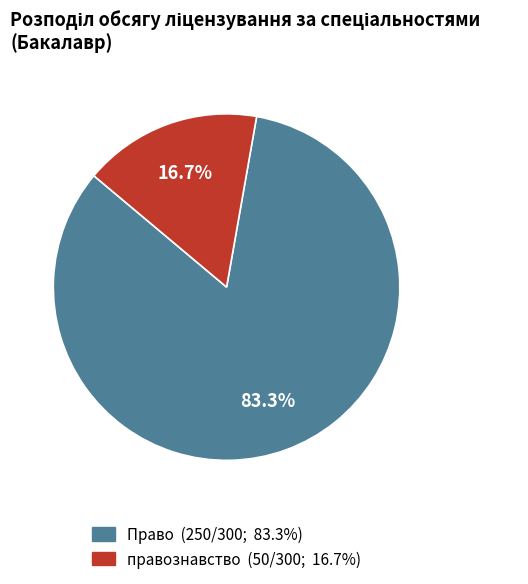

To the nearest percent, what is the average slice percentage?

50%